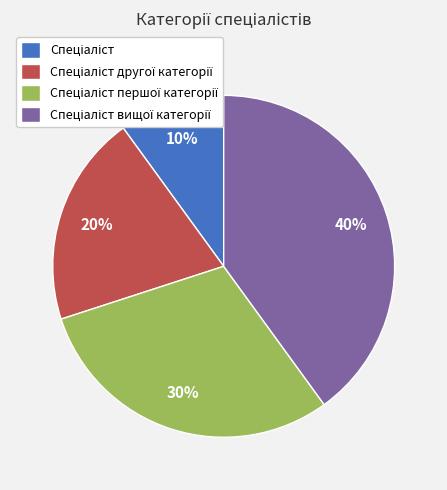

To the nearest percent, what is the average slice percentage?

25%